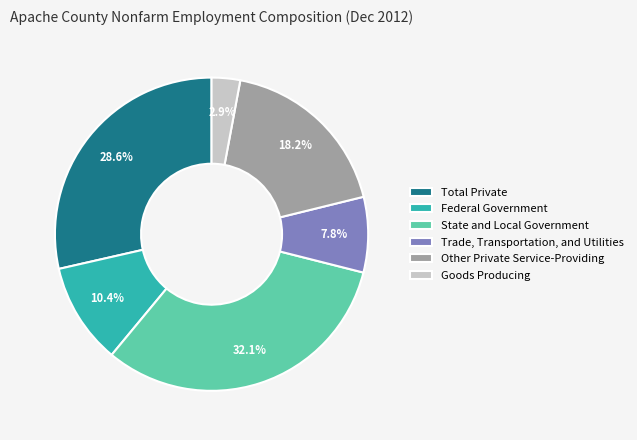

To the nearest percent, what portion does Total Private represent?

29%